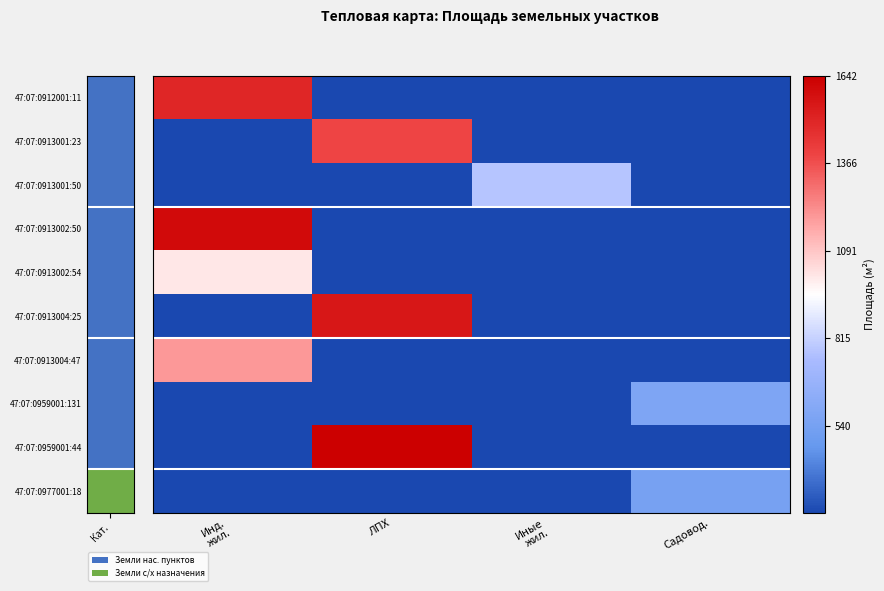

Which series has the largest range (max minus min)?

47:07:0959001:44